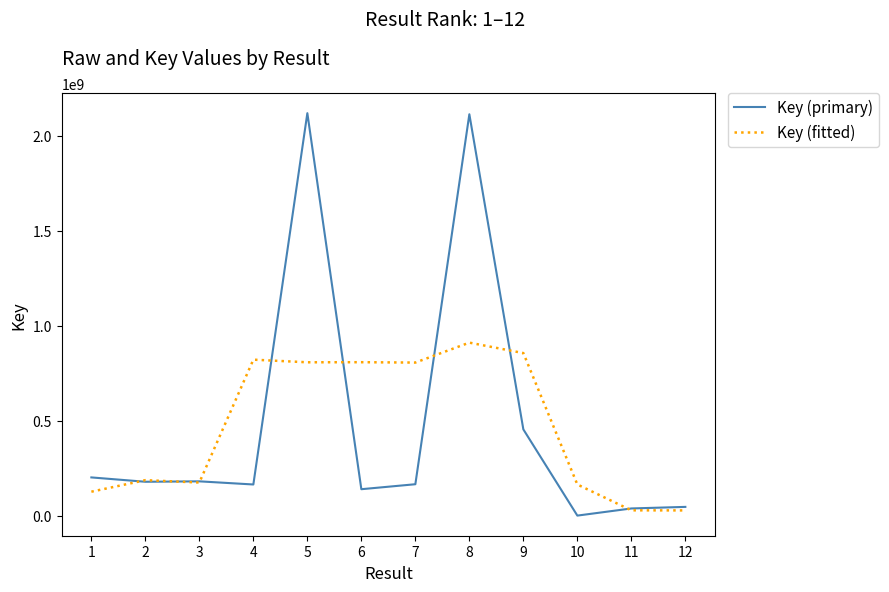

True or false: Key (fitted) has more than 1 points higher than both neighbors.

True